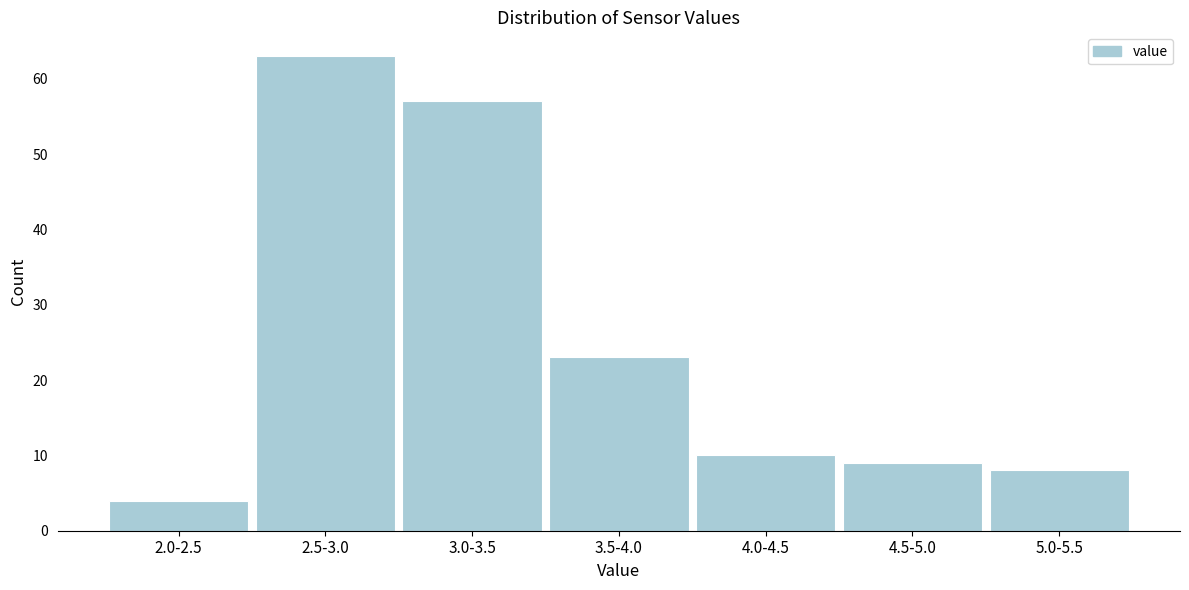

Reading right to left, transcribe all the data shown in this chart.

5.0-5.5=8	4.5-5.0=9	4.0-4.5=10	3.5-4.0=23	3.0-3.5=57	2.5-3.0=63	2.0-2.5=4